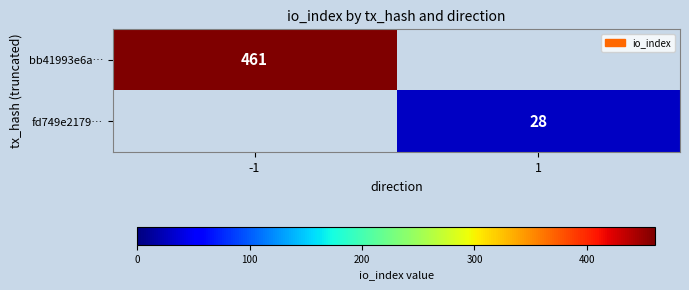

Is it true that fd749e2179… equals 9 at 1?

False